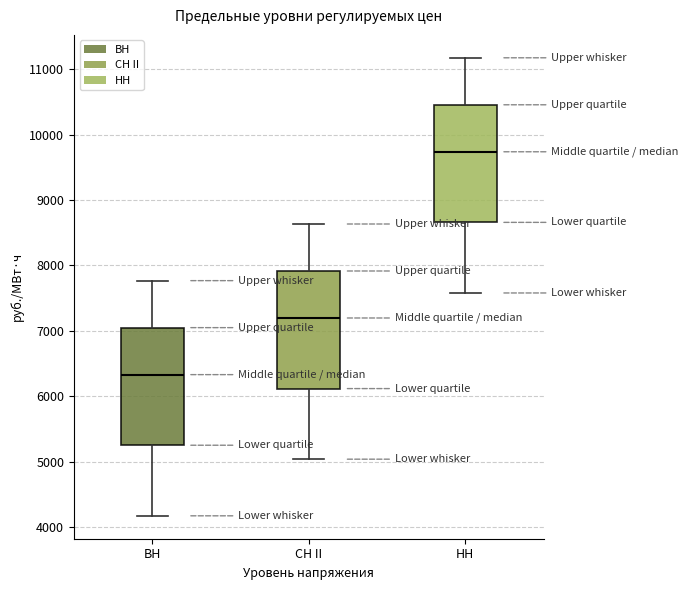

Reading left to right, read every box against the y-axis: the position of its median line, the range the box covers, and the ends of its whiskers. The values are not printed on the chart, so give them approximately, as read against the axis.

ВН: median 6300, box 5300 to 7100, whiskers 4200 to 7800
СН II: median 7200, box 6100 to 7900, whiskers 5000 to 8600
НН: median 9700, box 8700 to 10500, whiskers 7600 to 11200